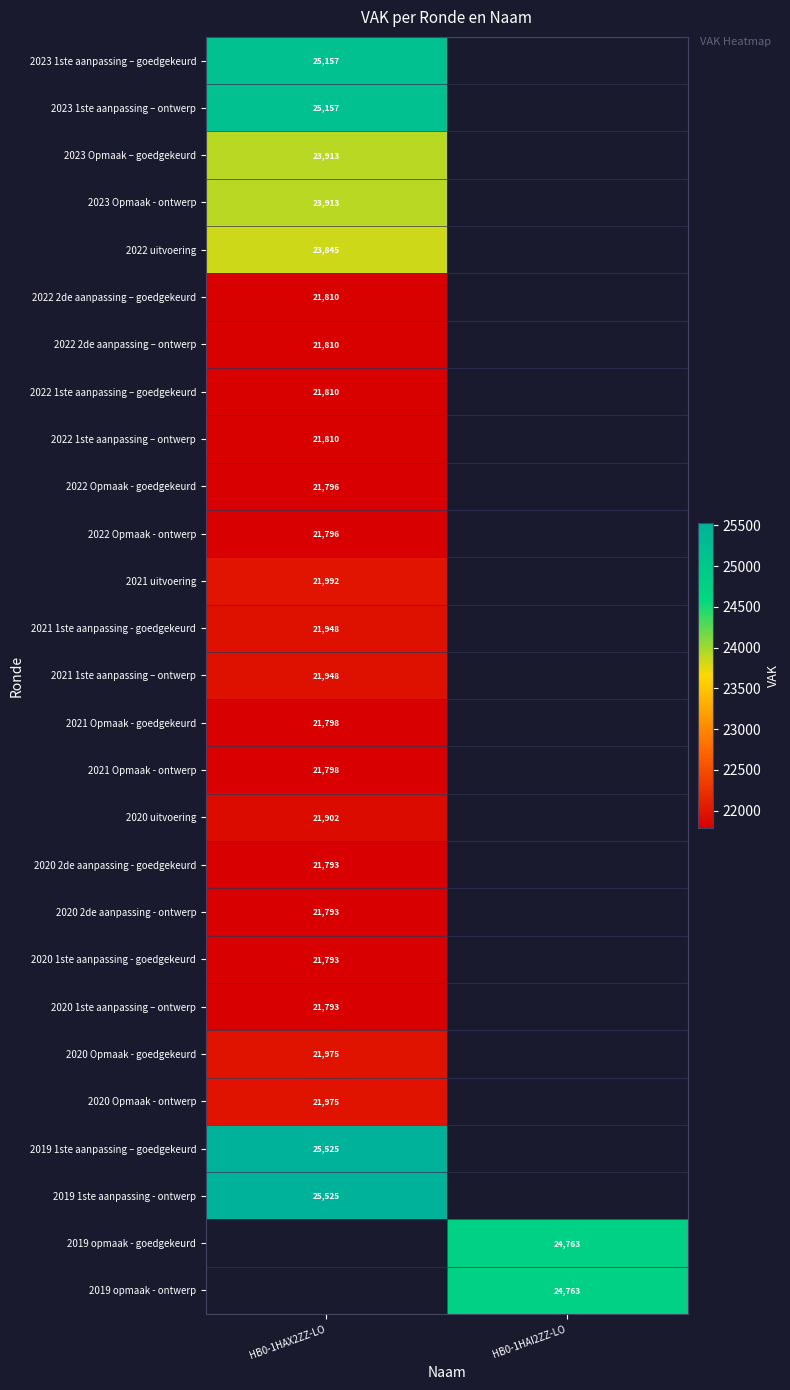

Is the value of 2020 Opmaak - ontwerp at HB0-1HAX2ZZ-LO greater than the value of 2023 1ste aanpassing – goedgekeurd at HB0-1HAX2ZZ-LO?

No